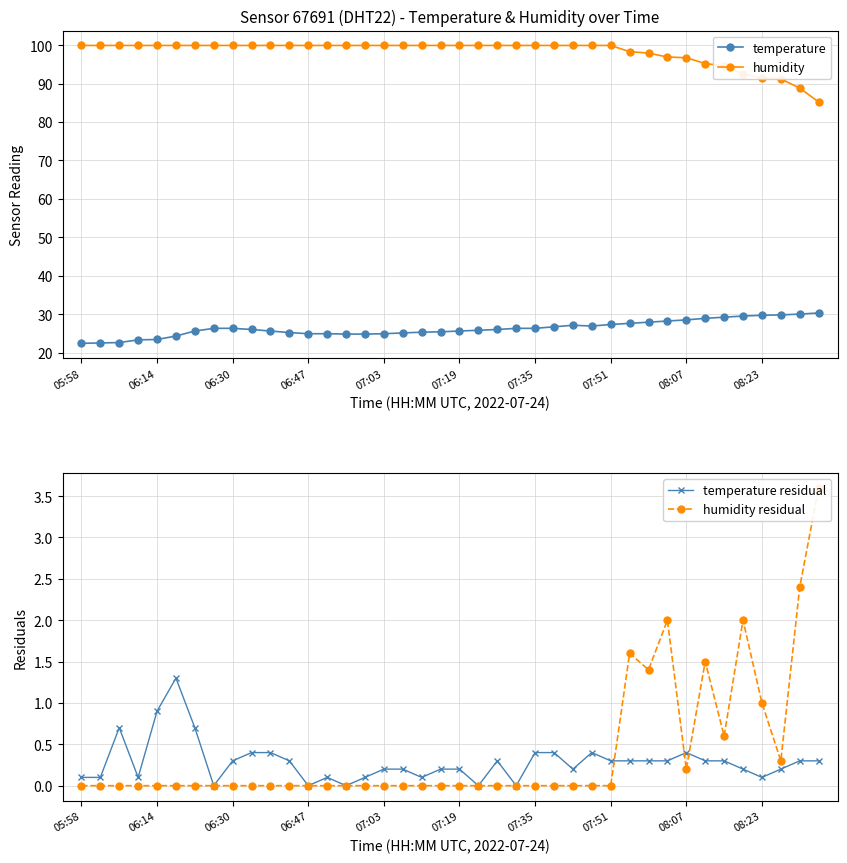

True or false: humidity and temperature intersect in this chart.

False